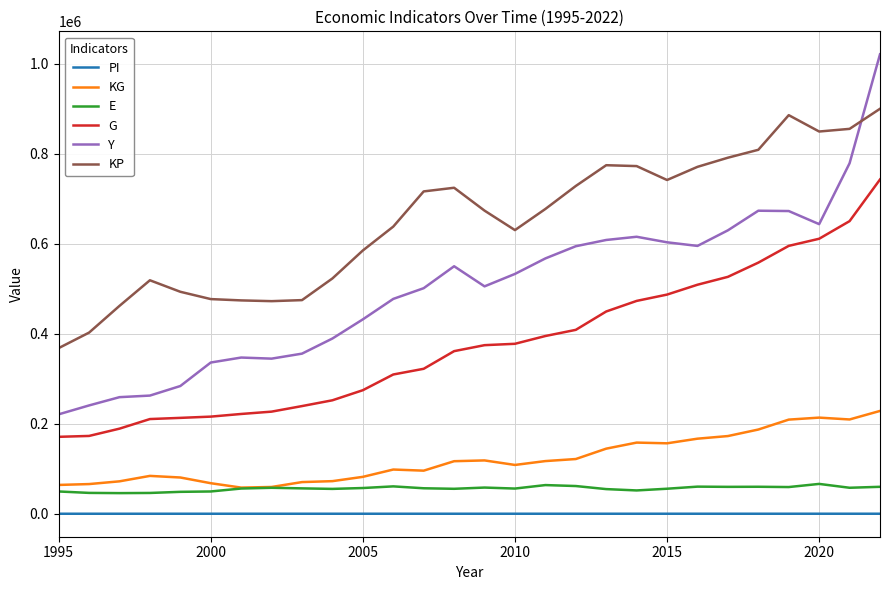

How many values in the KG series are below 116808?

14